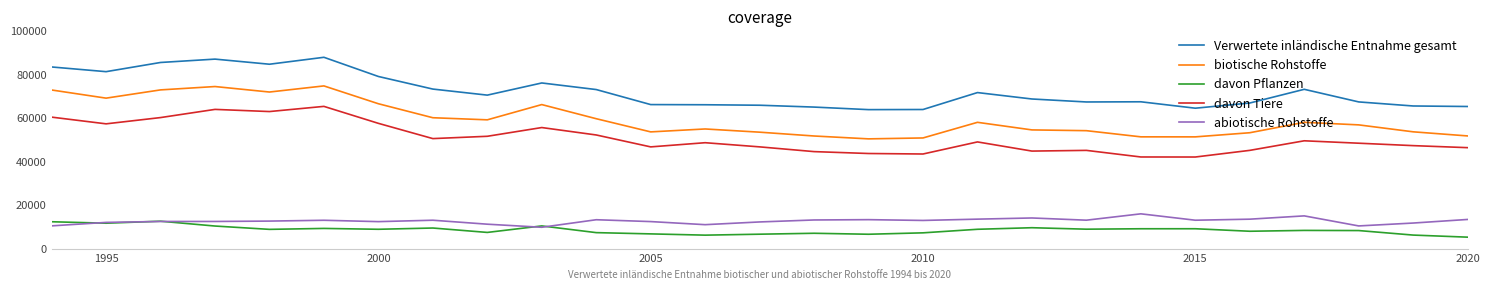

Is this an area chart (filled region under the line)?

No